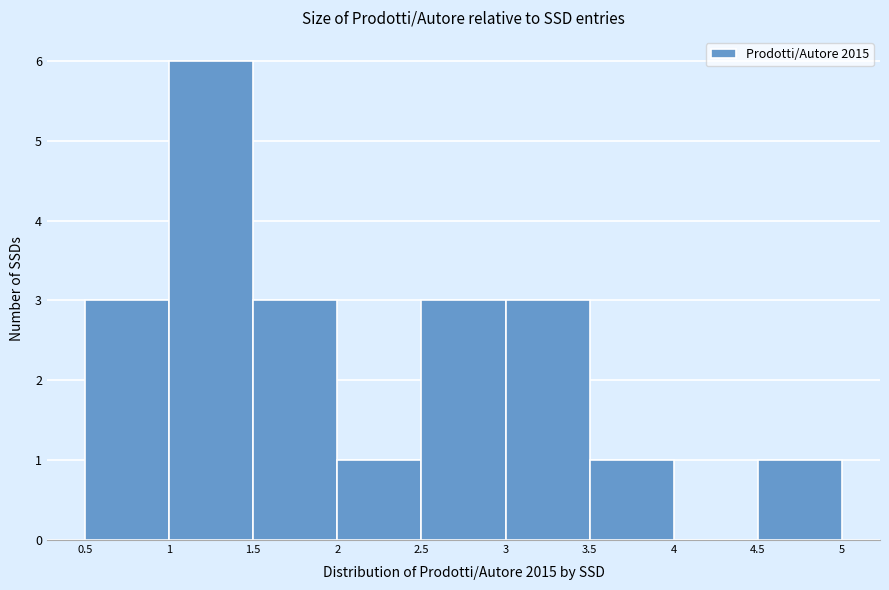

Which range on the x-axis has the tallest bar?

1 to 1.5